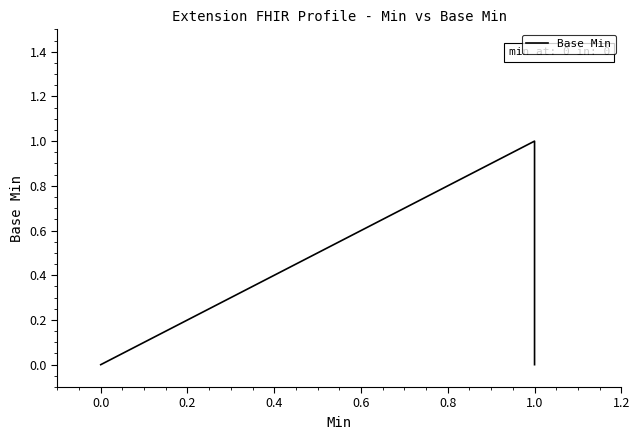

How many values are between 0 and 1?

5